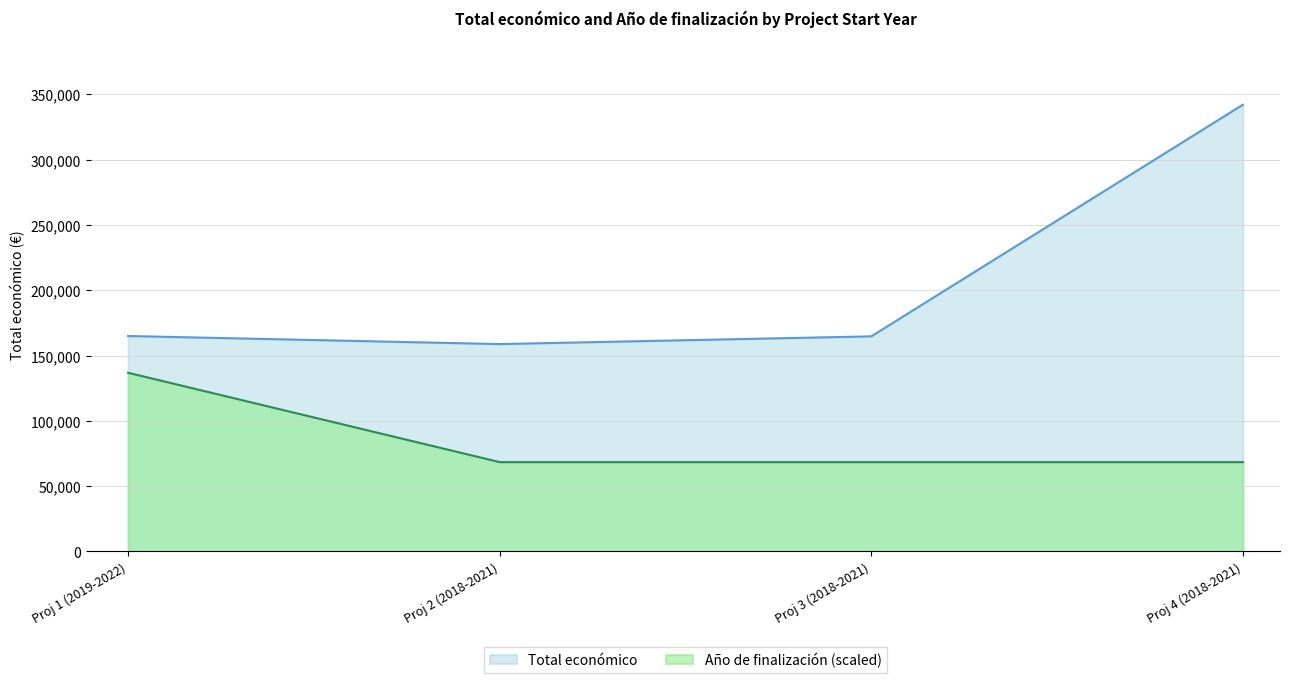

What is the sum of the Total económico values at Proj 3 (2018-2021) and Proj 2 (2018-2021)?

323553.0